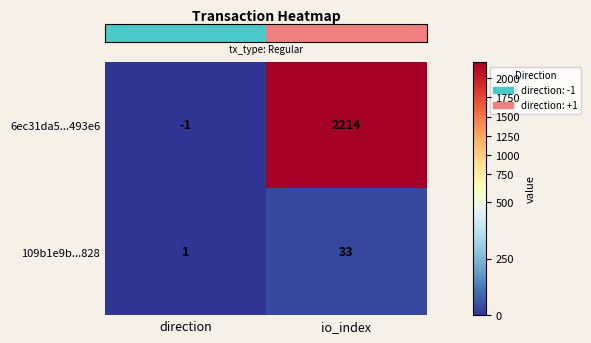

What is the minimum value shown in the chart?

-1